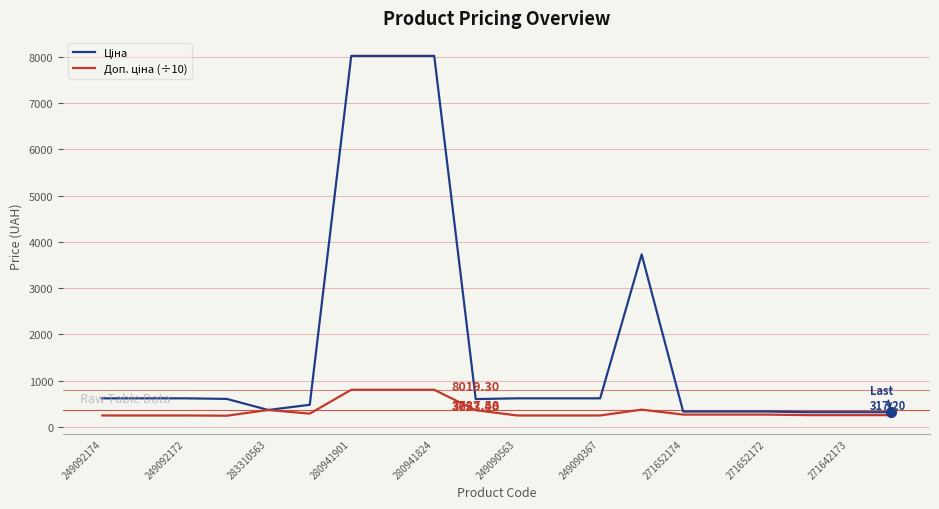

Is this an area chart (filled region under the line)?

No